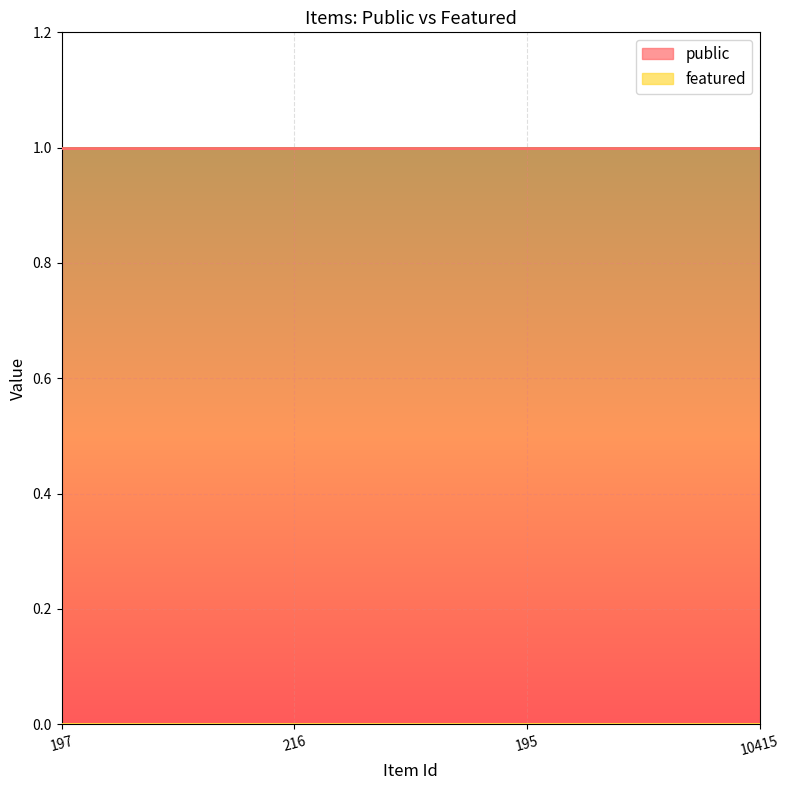

At which label does public reach its minimum?

197